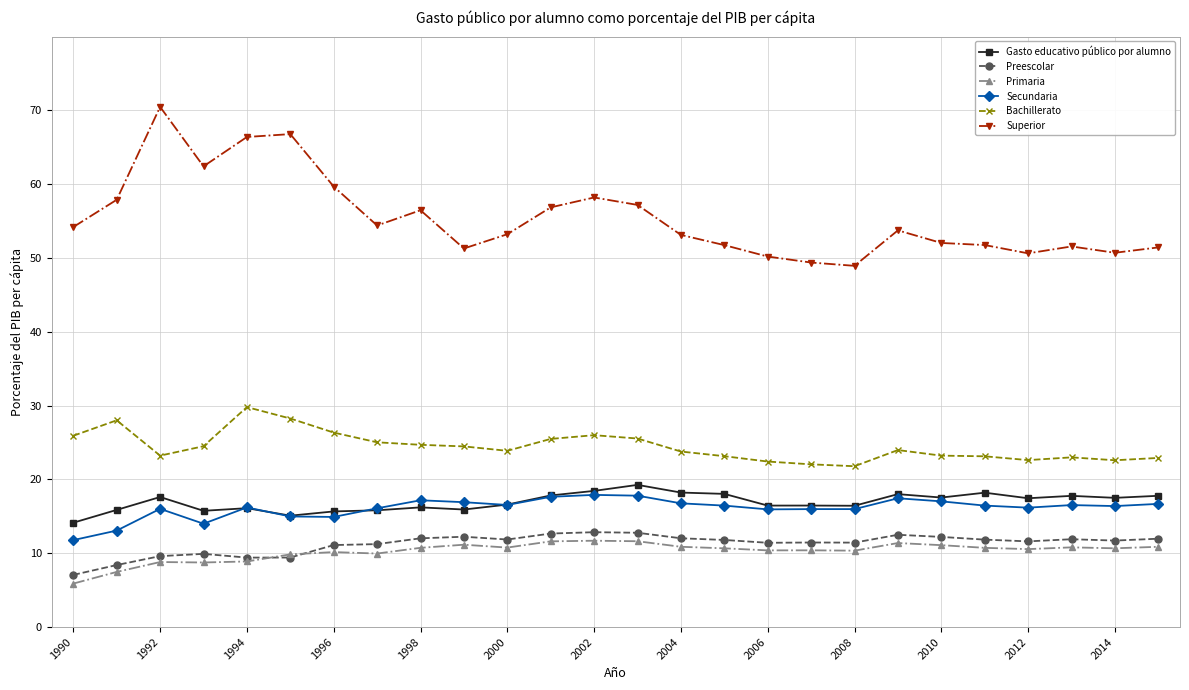

Which series has the largest total across all categories?

Superior